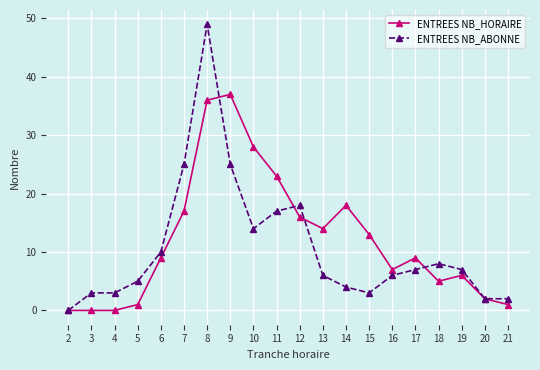

What are all the series names shown in the legend?

ENTREES NB_HORAIRE, ENTREES NB_ABONNE